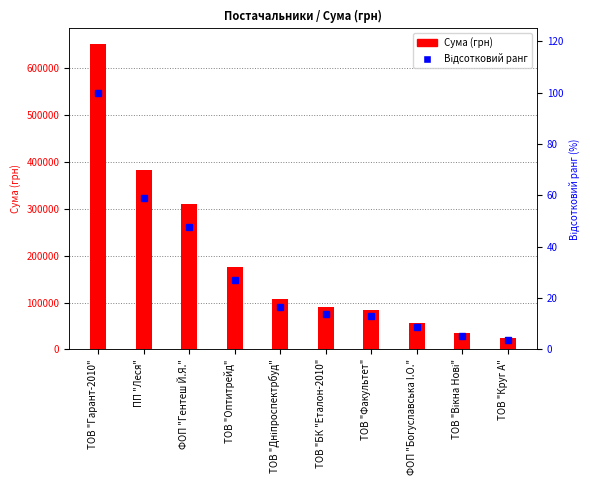

The value of Відсотковий ранг at ТОВ "Вікна Нові" is 5.3. True or false?

True